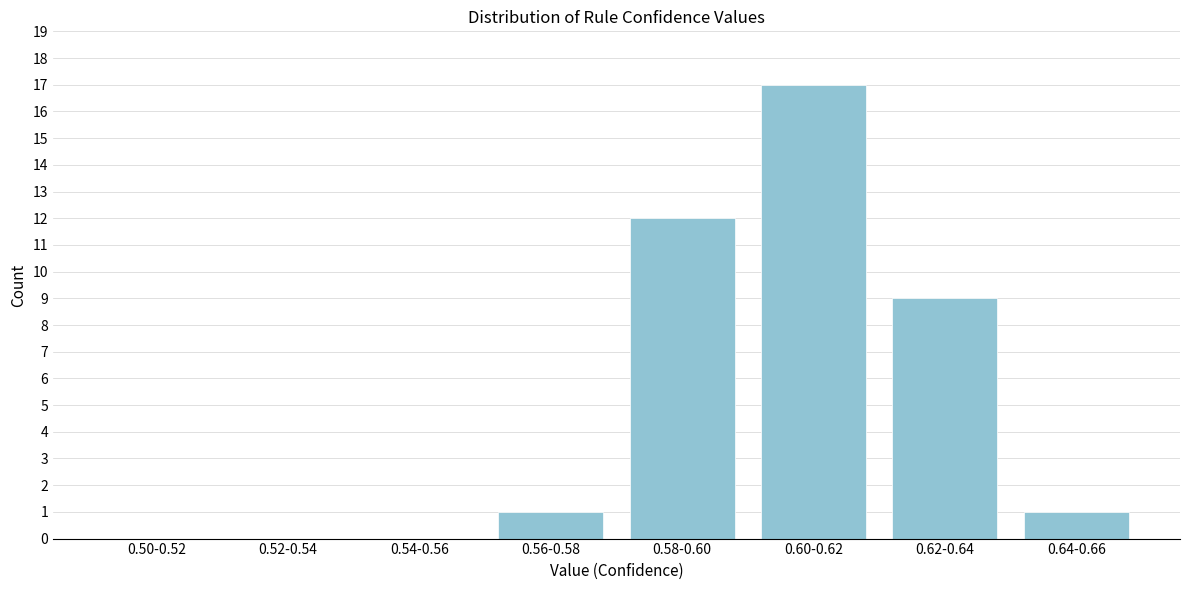

Reading left to right, what are all the values shown in this chart?

0.50-0.52=0	0.52-0.54=0	0.54-0.56=0	0.56-0.58=1	0.58-0.60=12	0.60-0.62=17	0.62-0.64=9	0.64-0.66=1